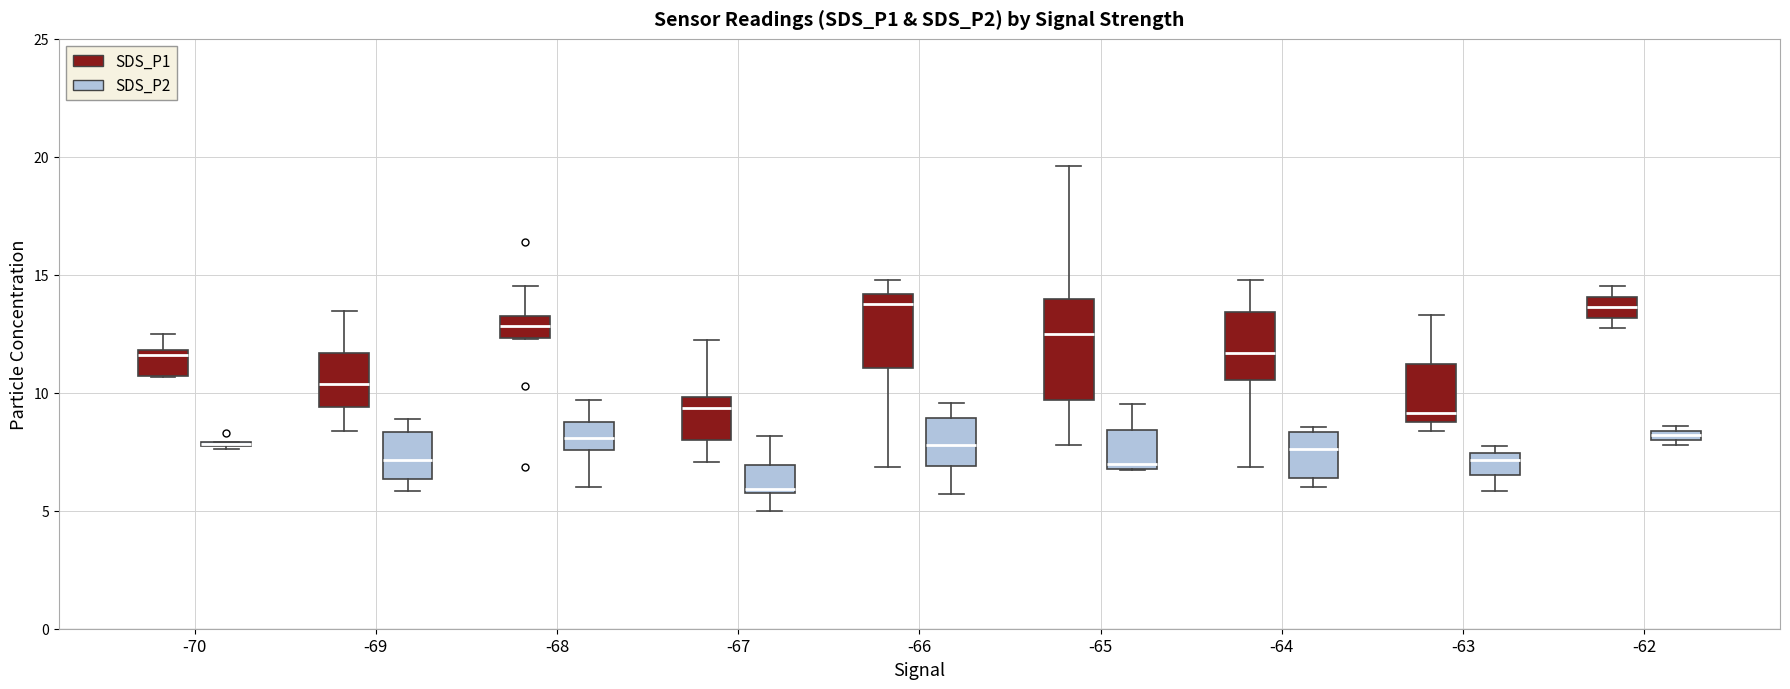

Where does the median line of the box for -70 (SDS_P1) sit on the y-axis? The values are not printed on the chart, so give them approximately, as read against the axis.

11.5